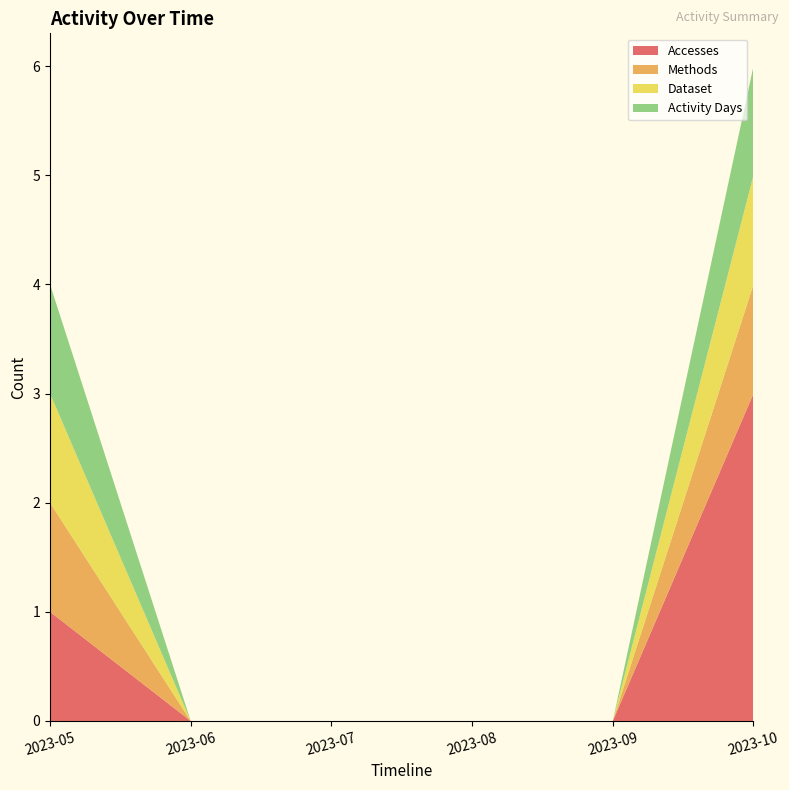

Reading left to right, transcribe all the data shown in this chart.

Accesses: 1	0	0	0	0	3
Methods: 1	0	0	0	0	1
Dataset: 1	0	0	0	0	1
Activity Days: 1	0	0	0	0	1